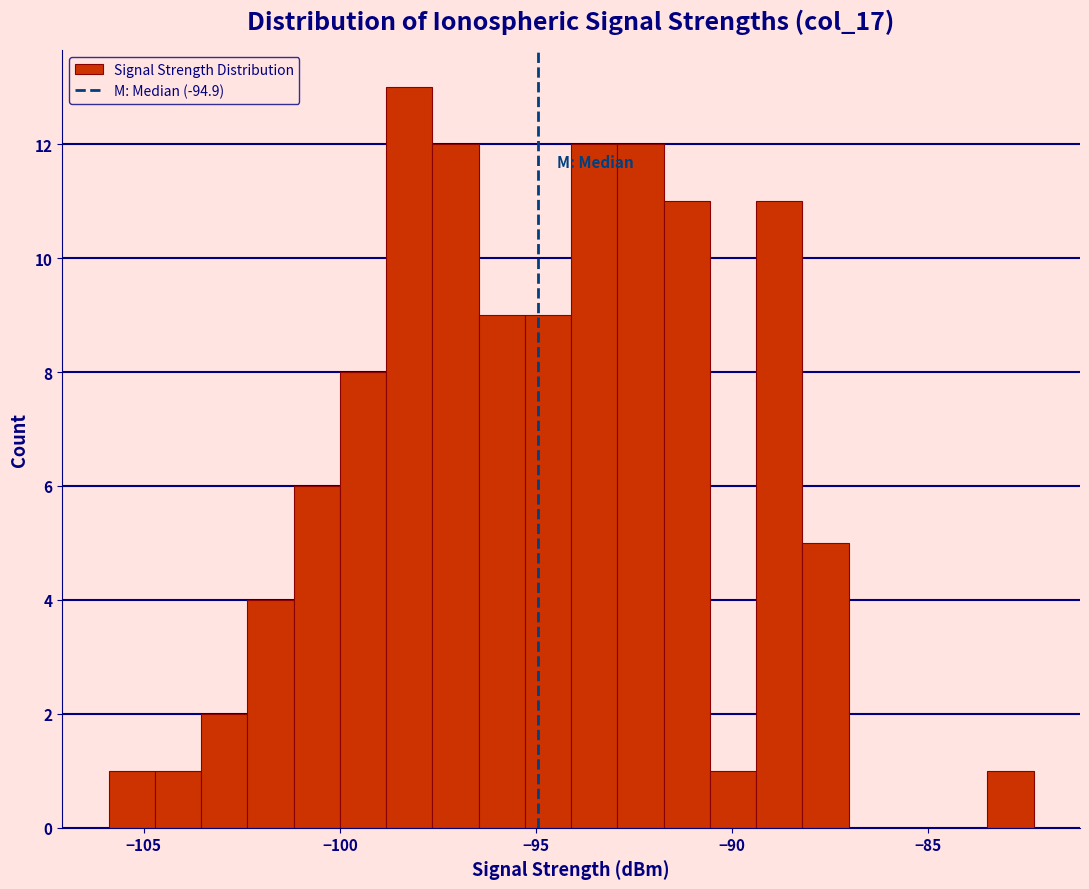

Read against the x-axis, roughly where is the centre of the tallest bar?

-98.0